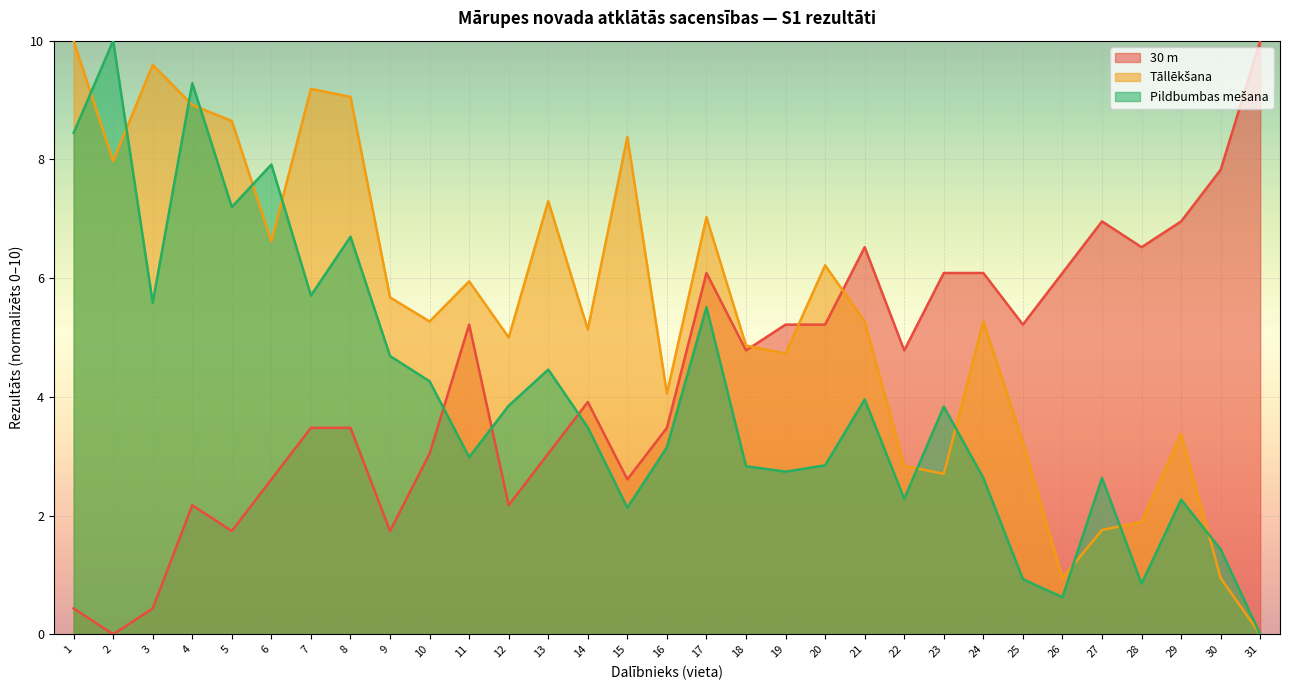

Does the chart display data point markers on the line(s)?

No